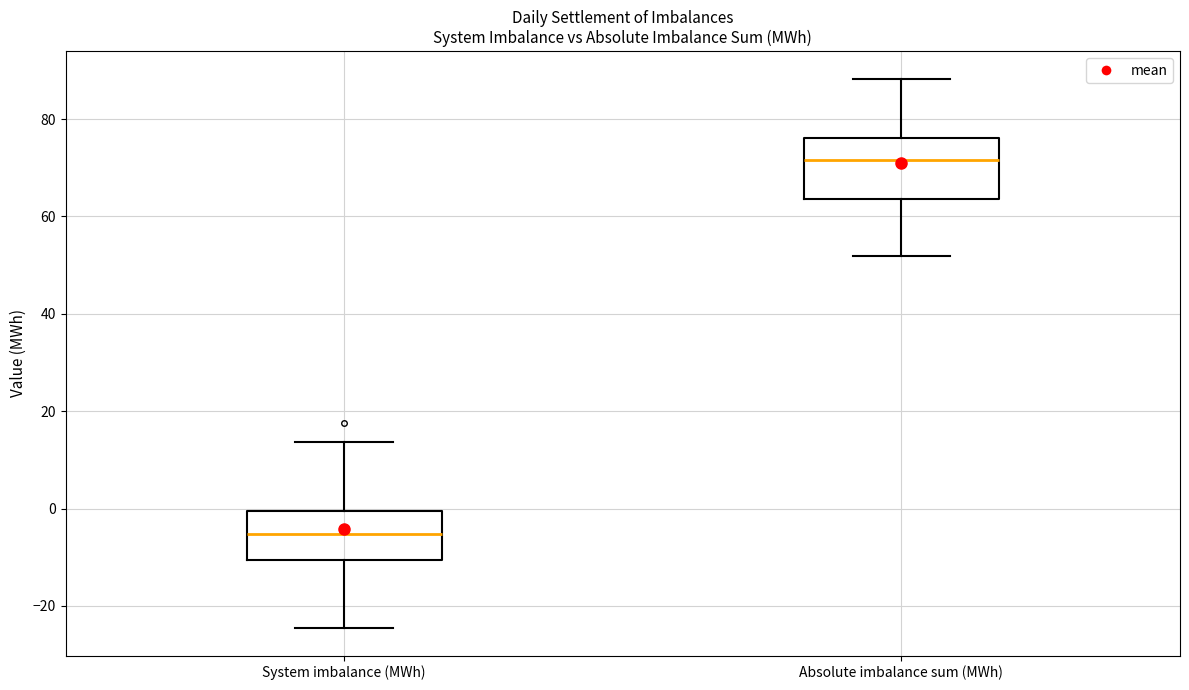

Which box's median line is the highest?

Absolute imbalance sum (MWh)